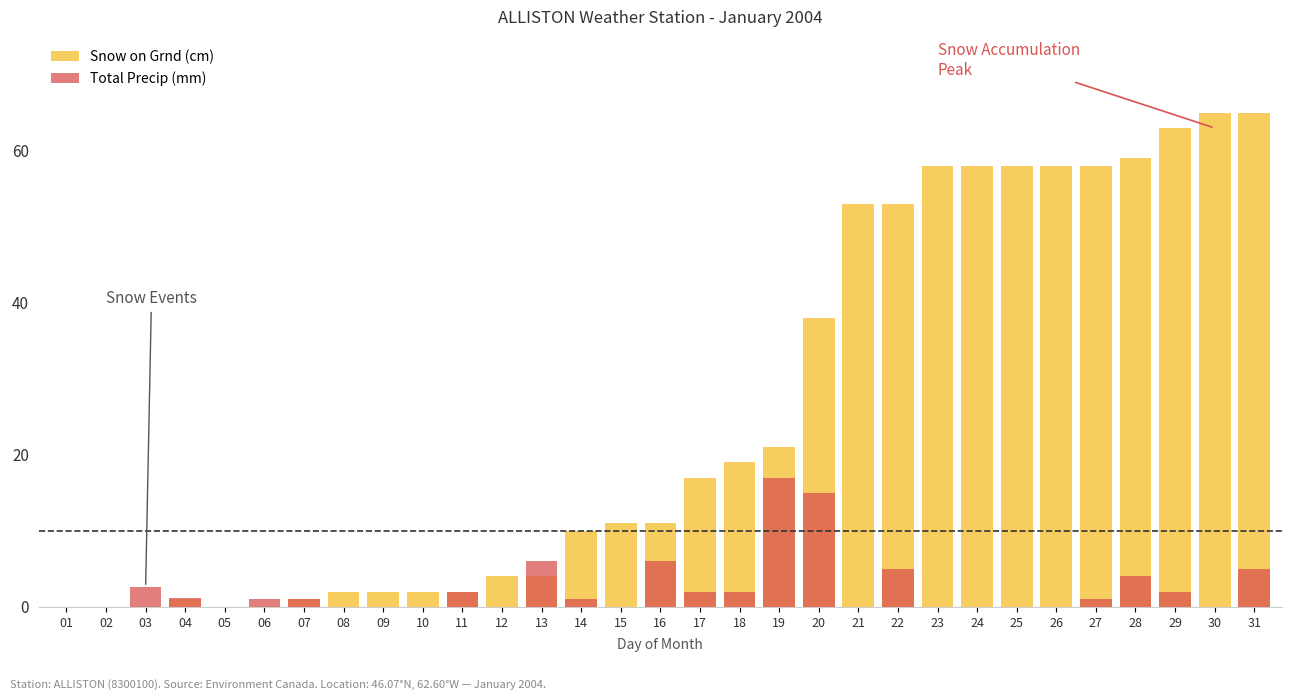

List the series in order of their overall mean, highest first.

Snow on Grnd (cm), Total Precip (mm)